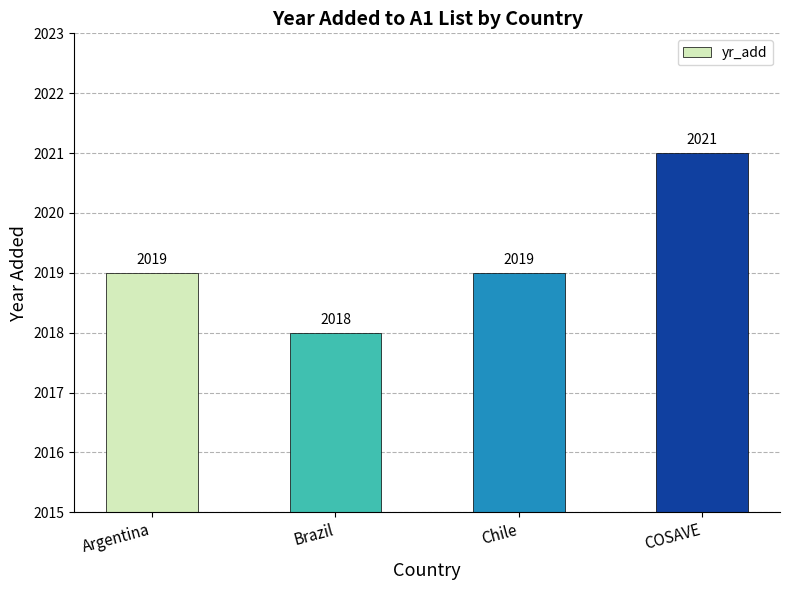

Which category has the lowest value across all series?

Brazil